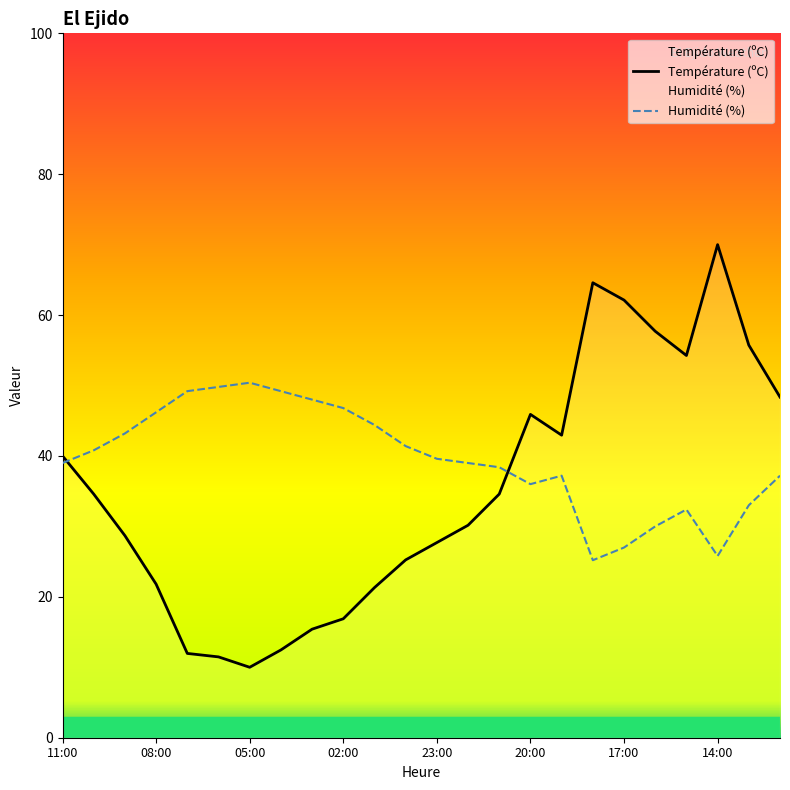

Where is Température (ºC) nearest to the value 40?

11:00